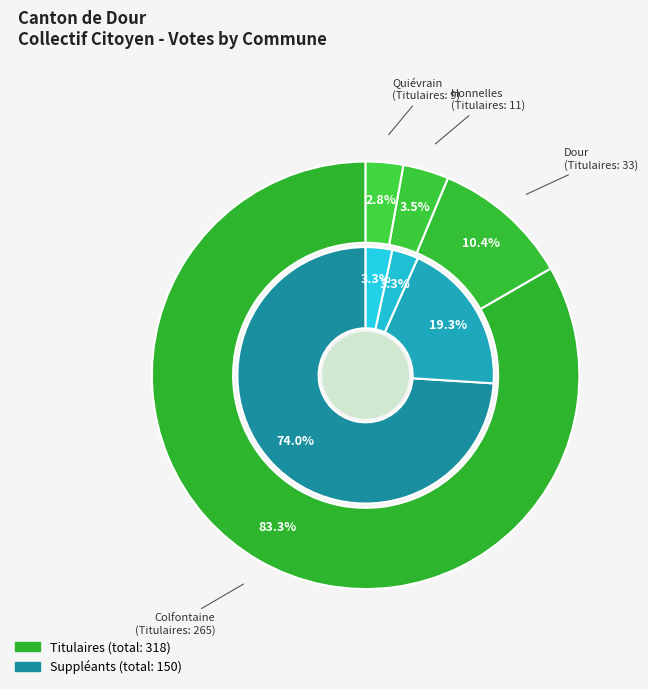

The Colfontaine slice represents 83% of the pie. True or false?

True